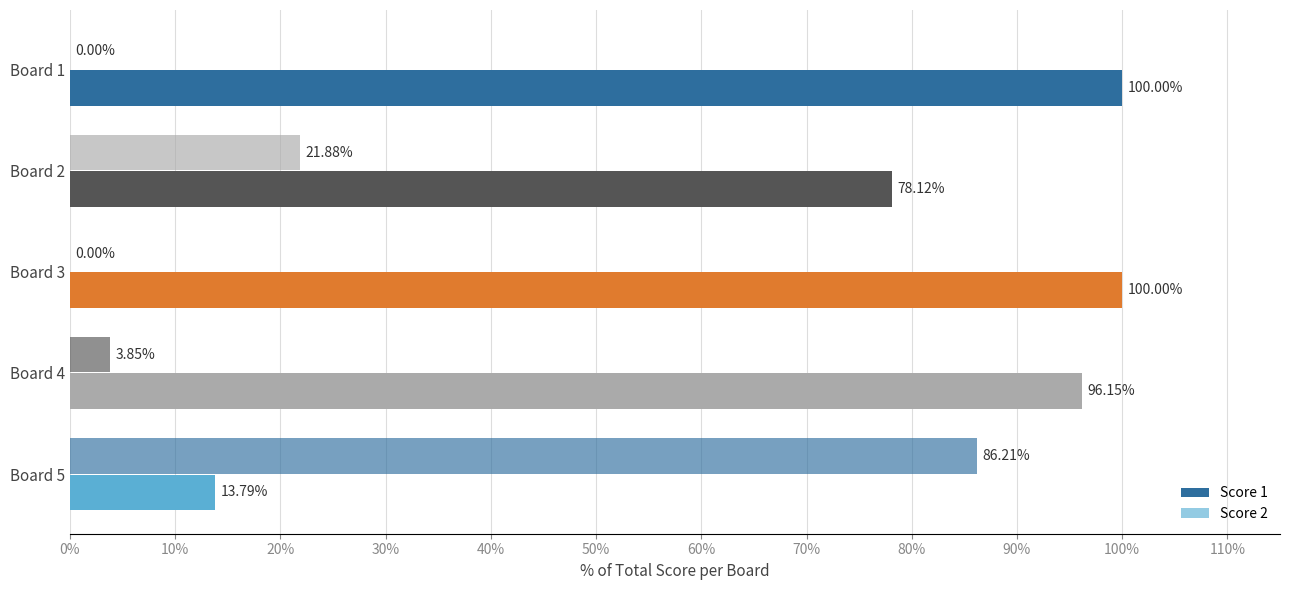

Count the number of data series in this chart.

2